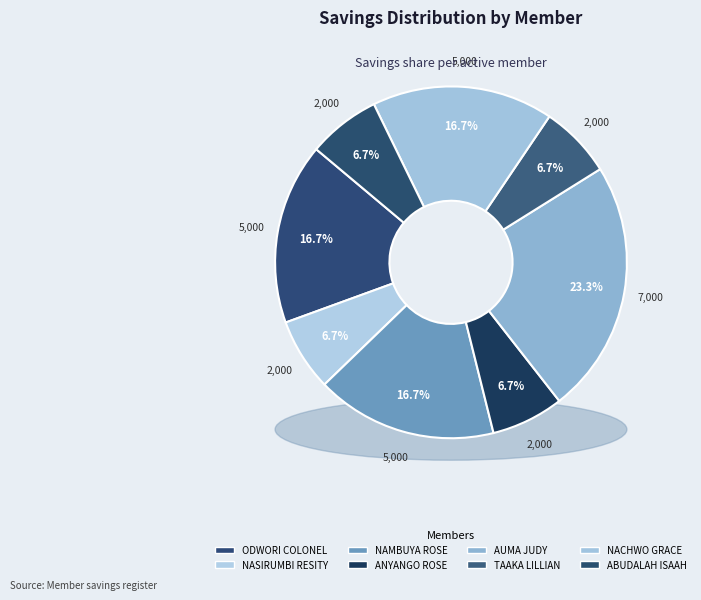

What is the ratio of the value at ODWORI COLONEL to the value at ABUDALAH ISAAH?

2.5